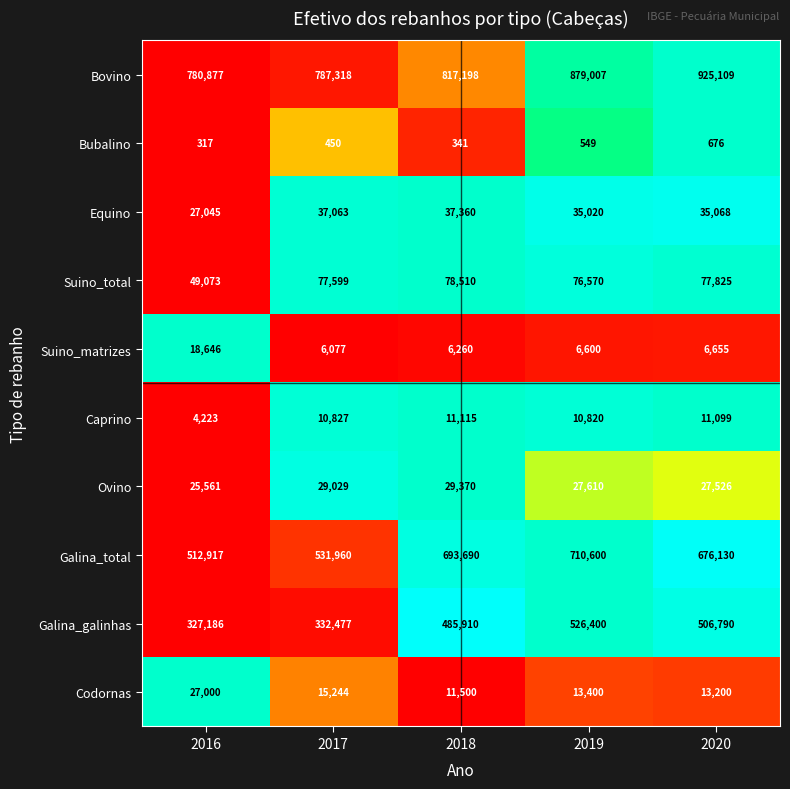

What is the maximum value shown in the chart?

925109